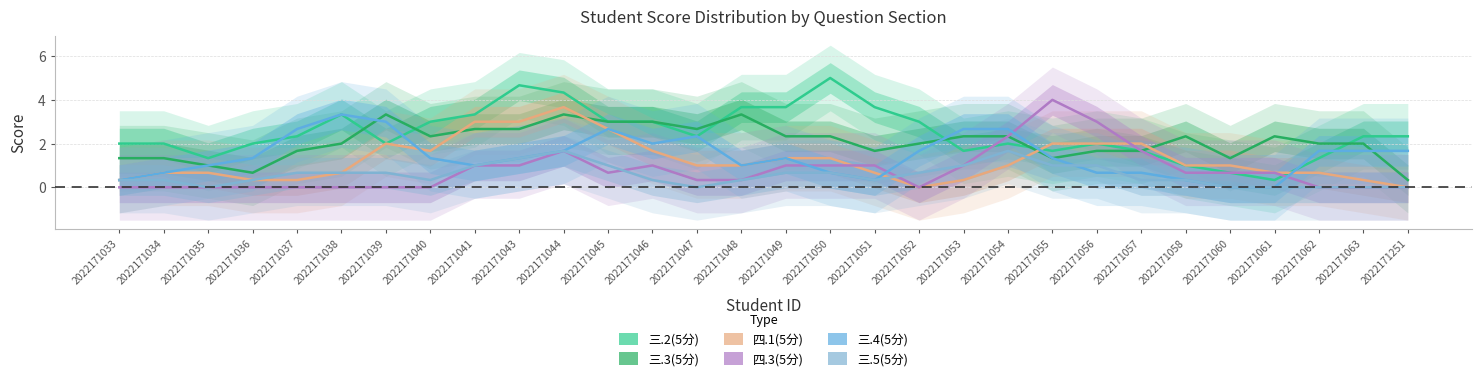

True or false: 三.2(5分) and 三.5(5分) intersect in this chart.

False